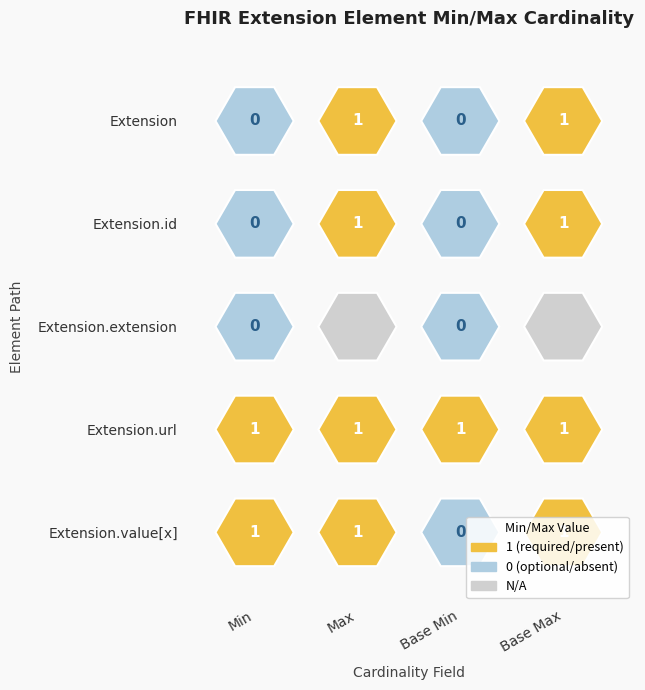

Between Min and Base Max, which is larger?

Base Max